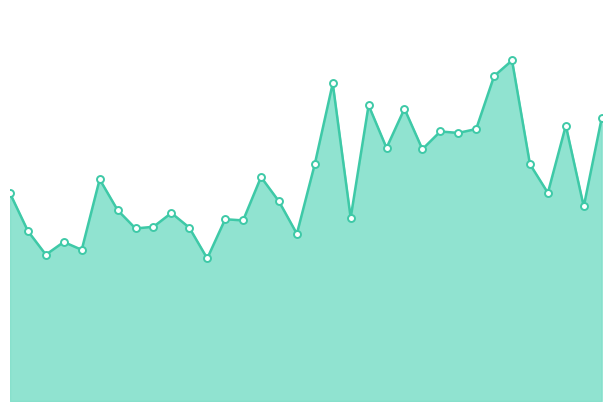

What is the value of the 34th point from the left?

901.2